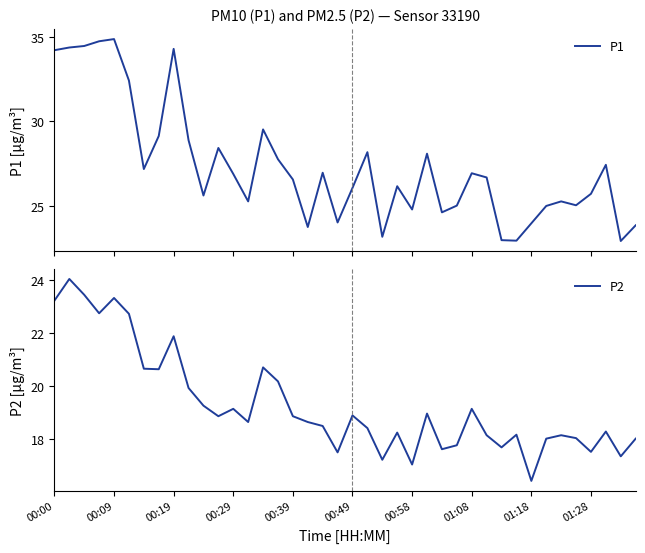

True or false: P1 and P2 cross at least once.

False